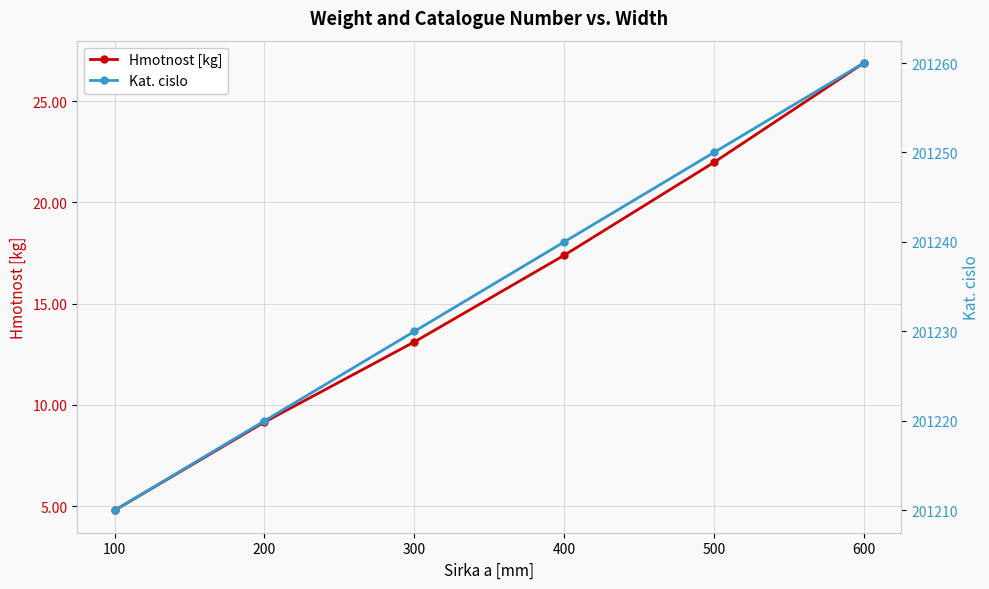

Between 100 and 400, which is larger?

400